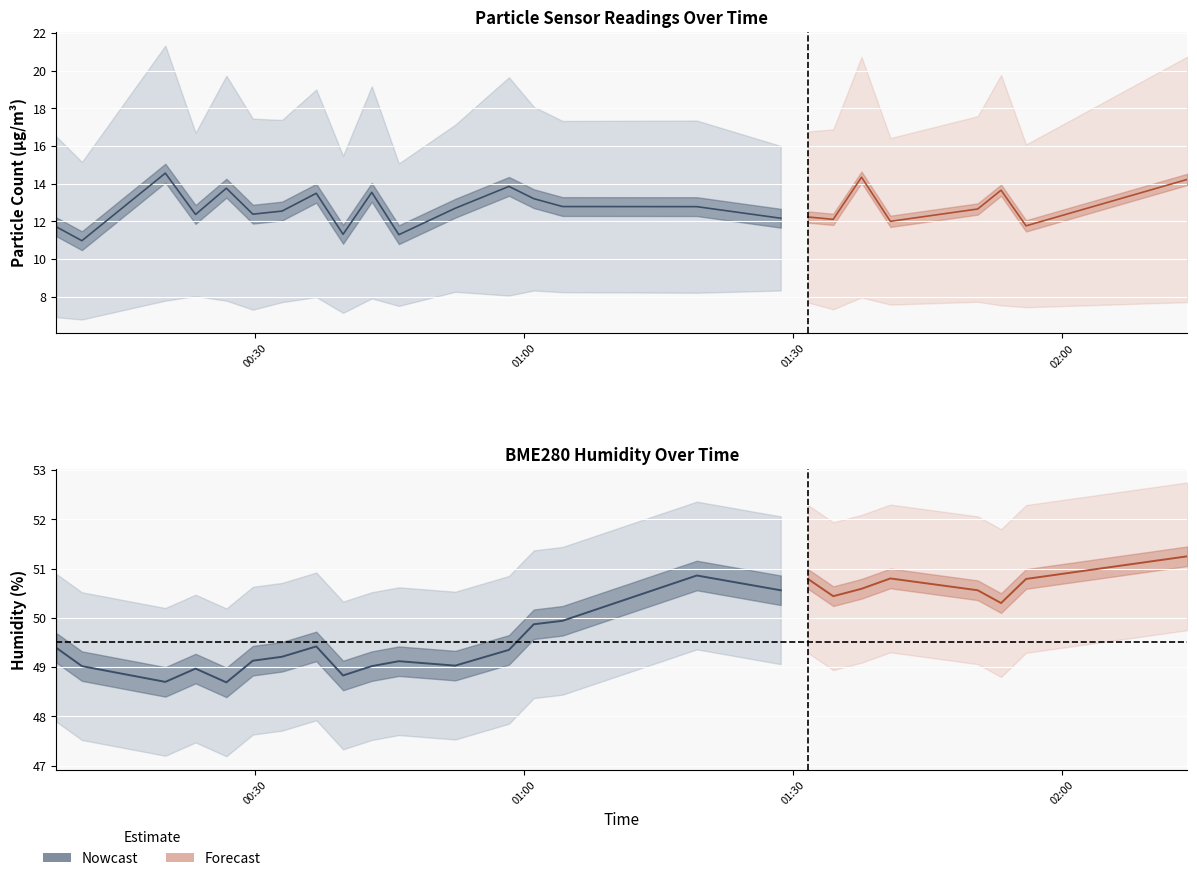

Is it true that BME280_humidity equals 22.8 at 2022/03/10 00:07:55?

False